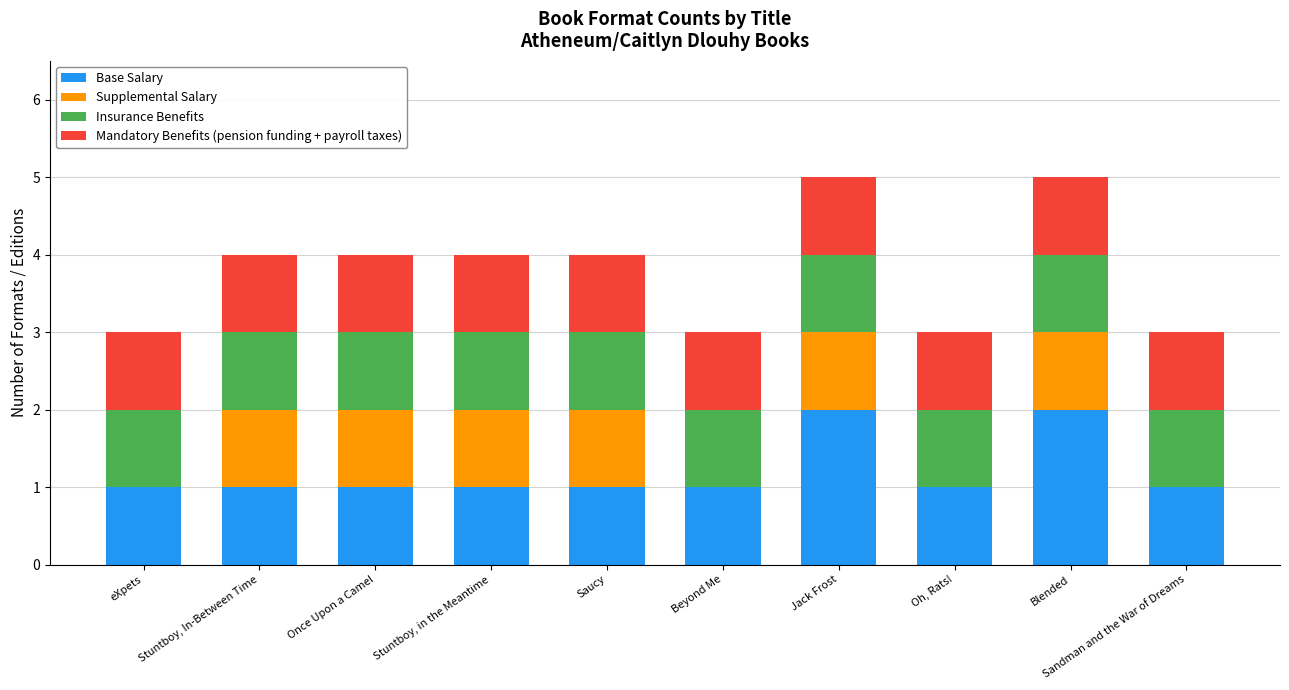

What is the total value across all series at Once Upon a Camel?

4